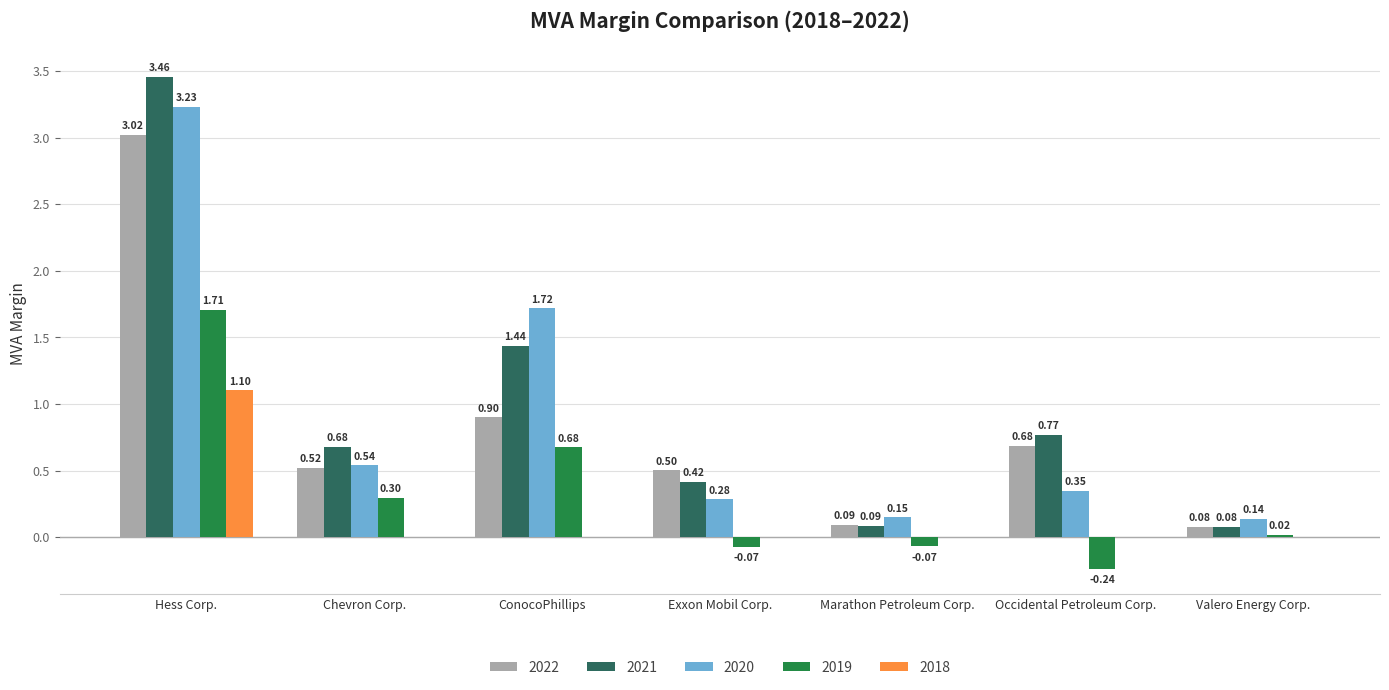

Which series changed the most between Hess Corp. and Chevron Corp.?

2021